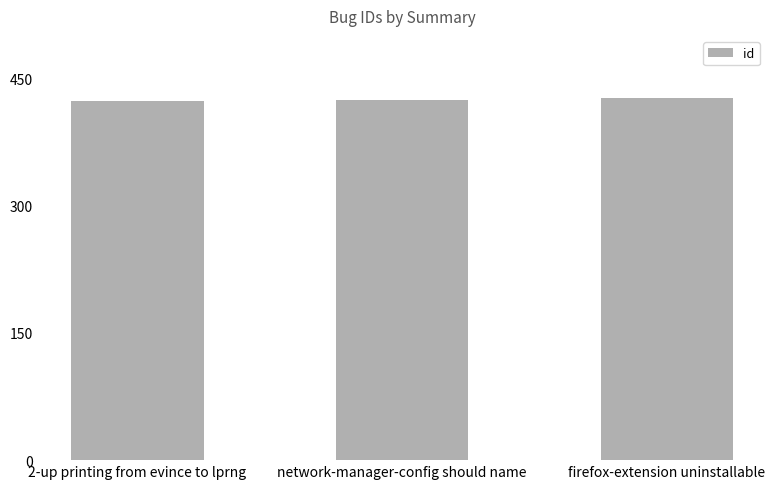

What is the smallest value displayed?

423